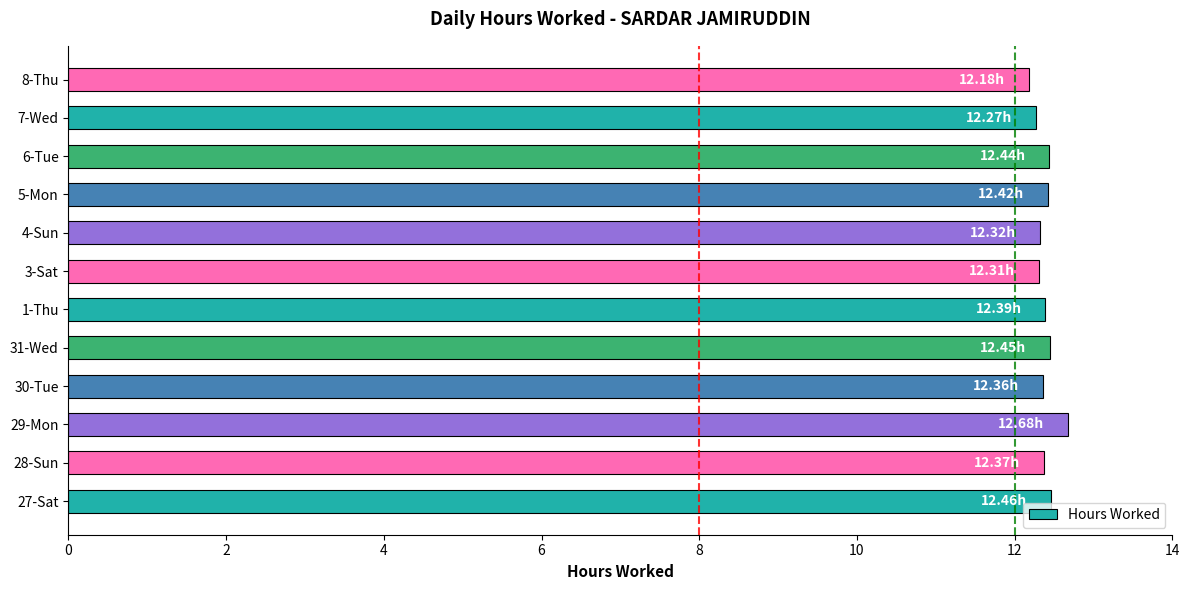

What is the ratio of the value at 6-Tue to the value at 8-Thu?

1.0